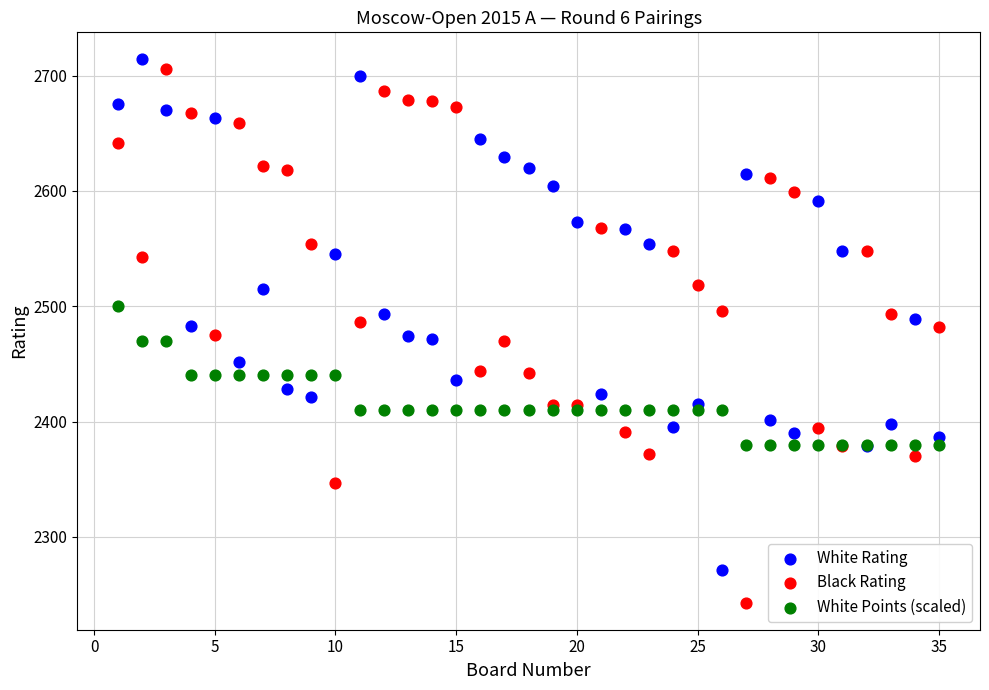

Which series contains the lowest Y value?

Black Rating